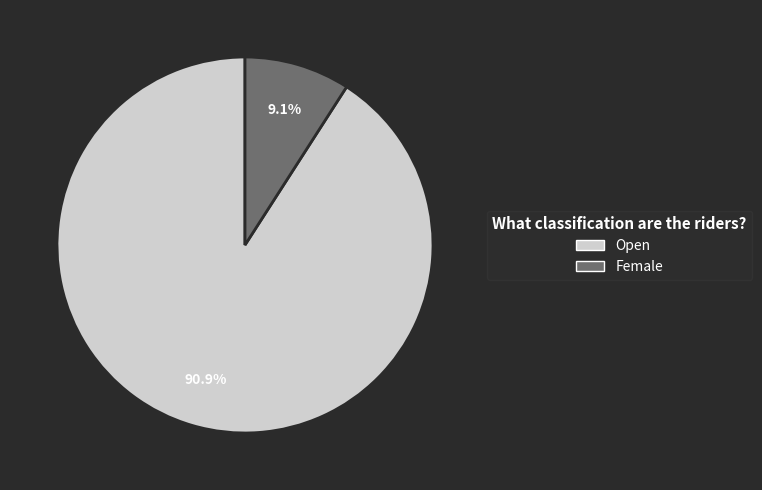

To the nearest percent, what portion does Female represent?

9%